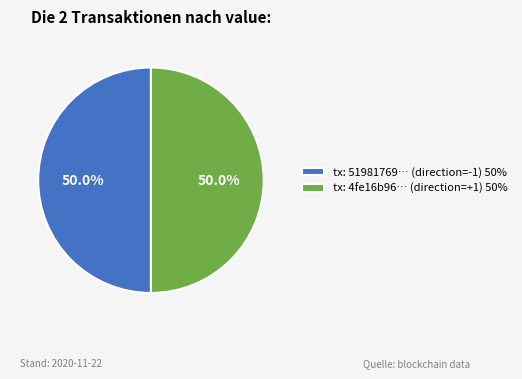

What is the ratio of the value at tx: 51981769… (direction=-1) 50% to the value at tx: 4fe16b96… (direction=+1) 50%?

1.0